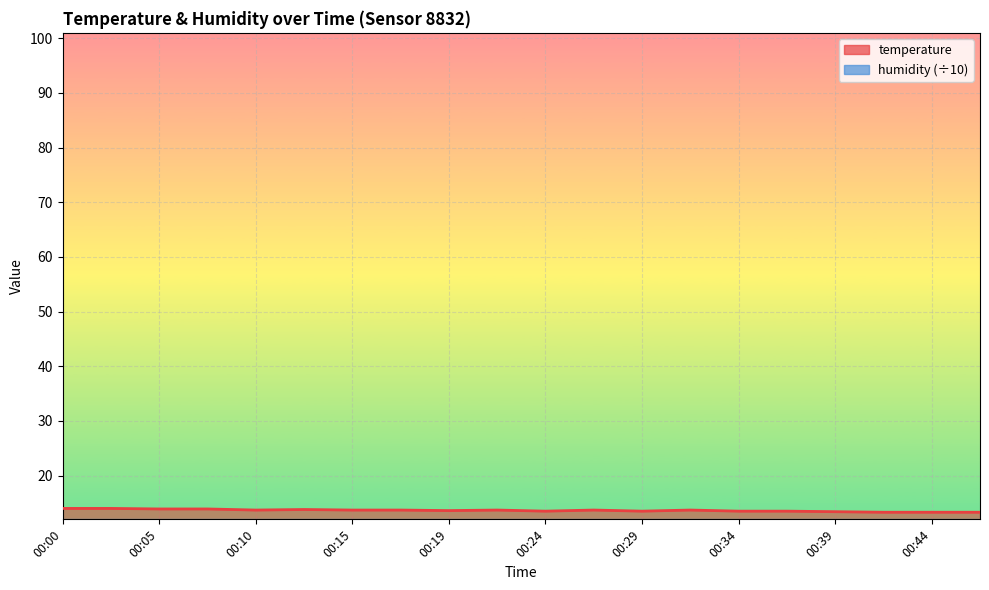

What is the difference between the maximum and minimum values?

0.7